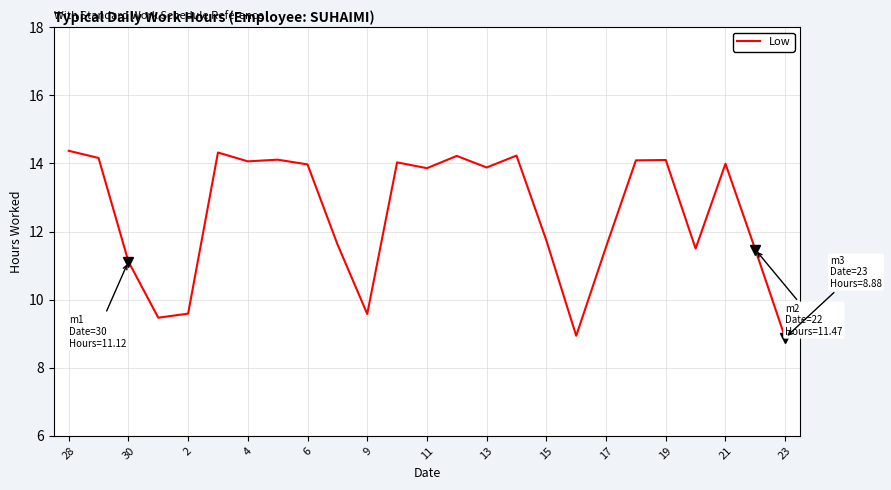

What is the difference between the maximum and minimum values?

5.5